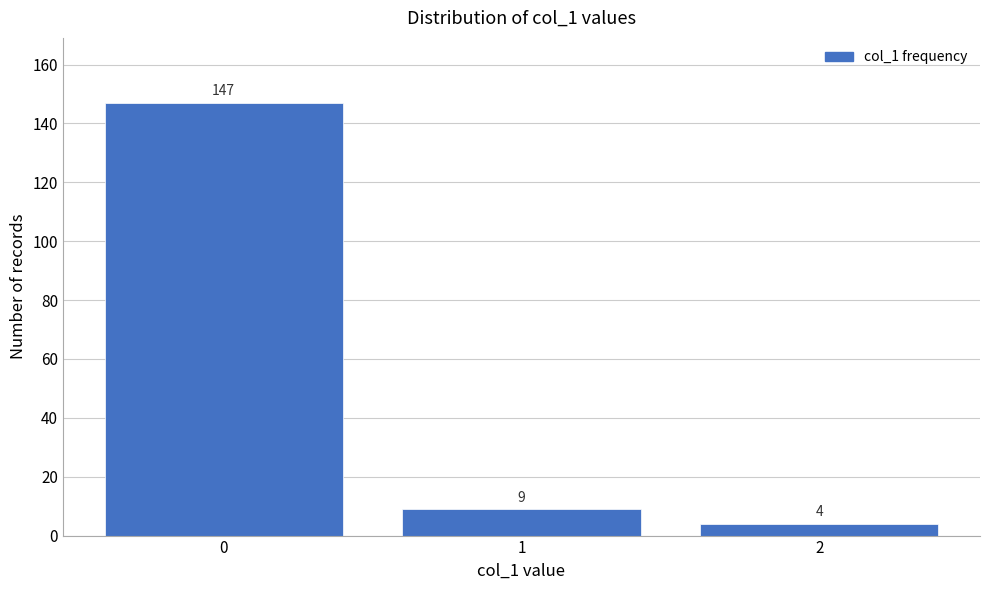

Reading left to right, what are all the values shown in this chart?

147	9	4